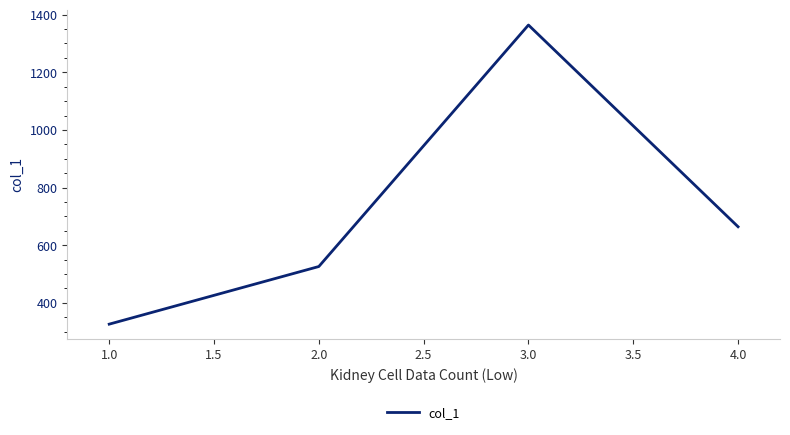

Approximately how many times larger is the value at 4.0 compared to 2.0?

1.3